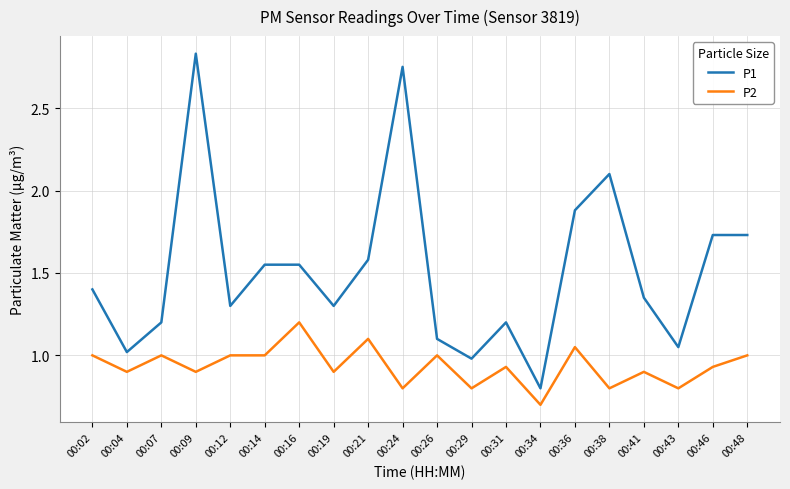

True or false: P1 and P2 cross at least once.

False